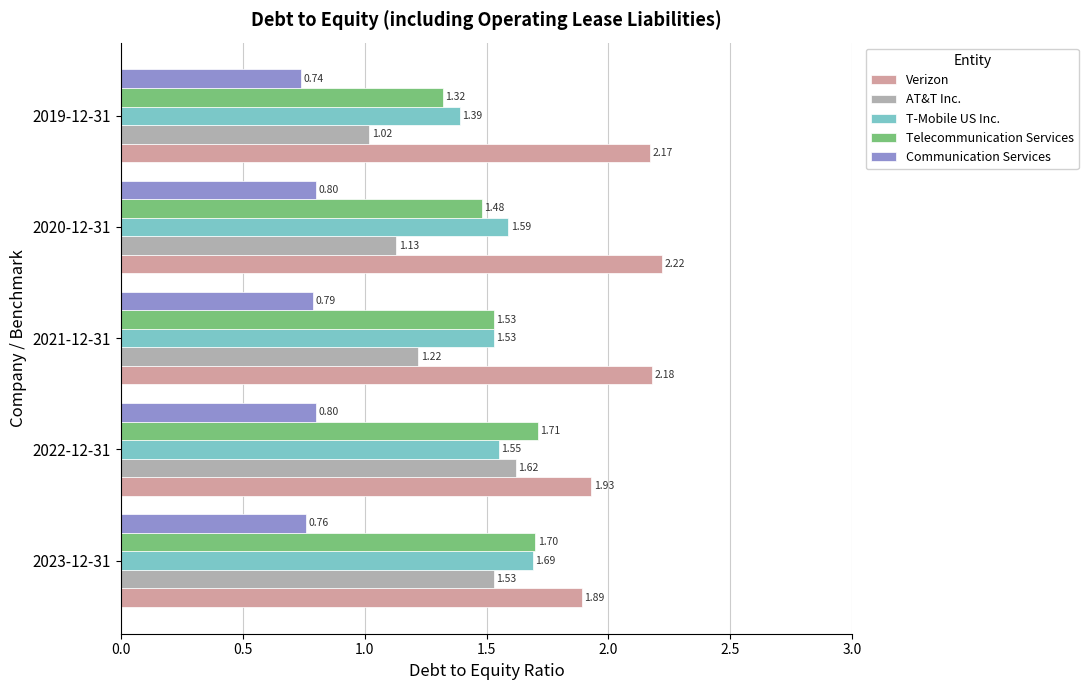

Which series changed the most between 2022-12-31 and 2021-12-31?

AT&T Inc.